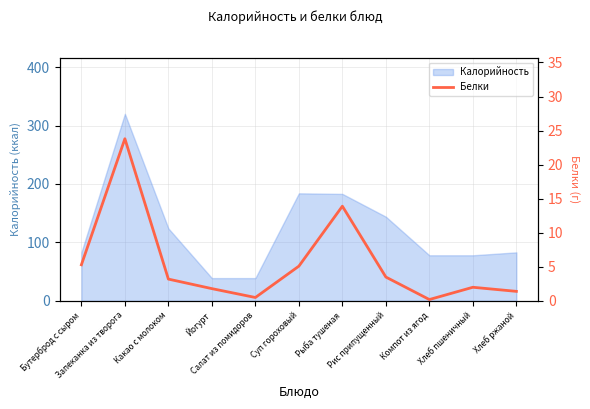

How many values are below 3?

5